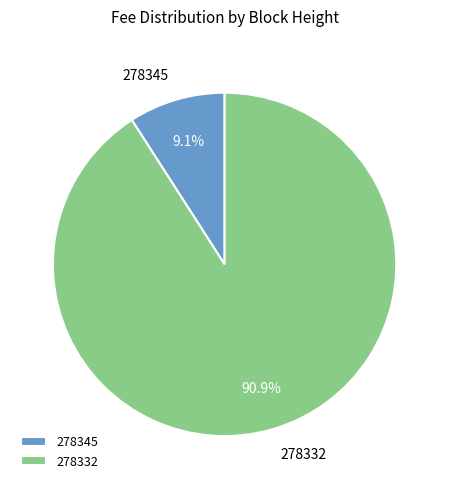

Is the sum of 278345 and 278332 greater than half?

Yes